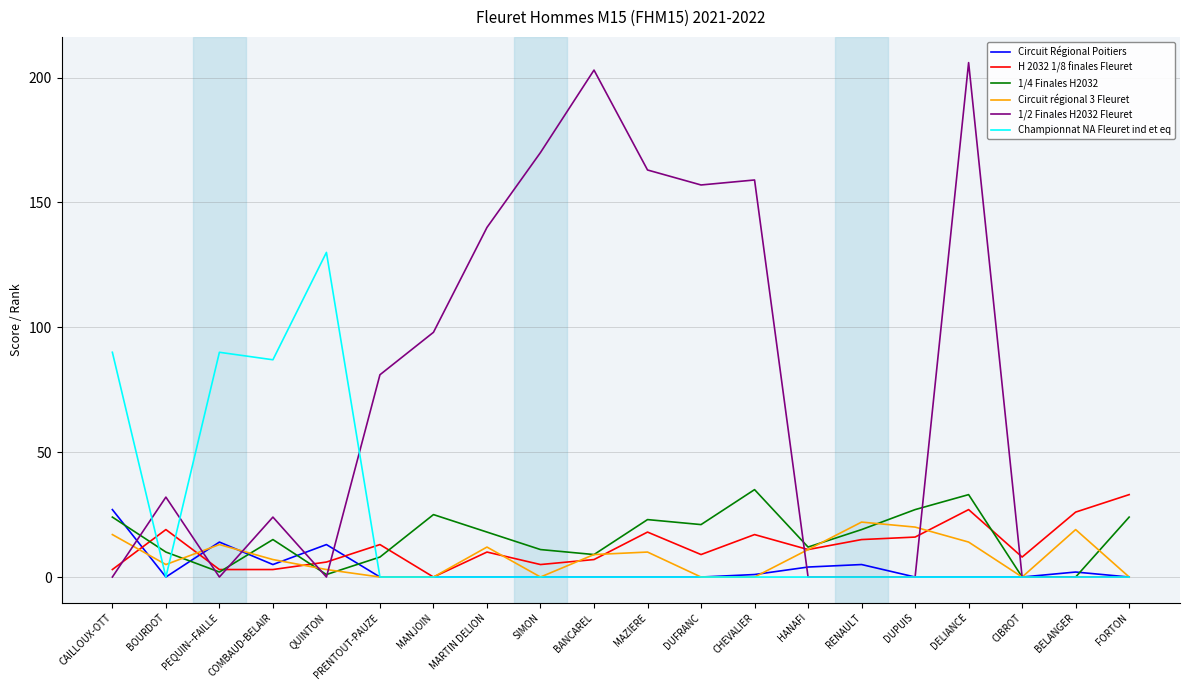

At which category is the sum across all series the highest?

DELIANCE